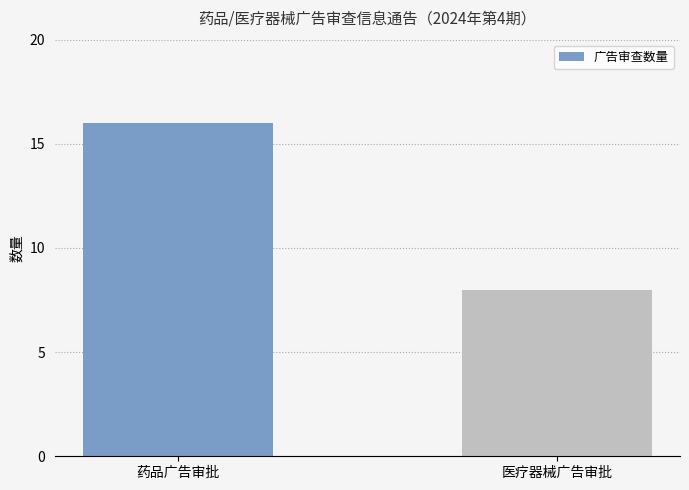

Is it true that the value at 药品广告审批 is 16?

True